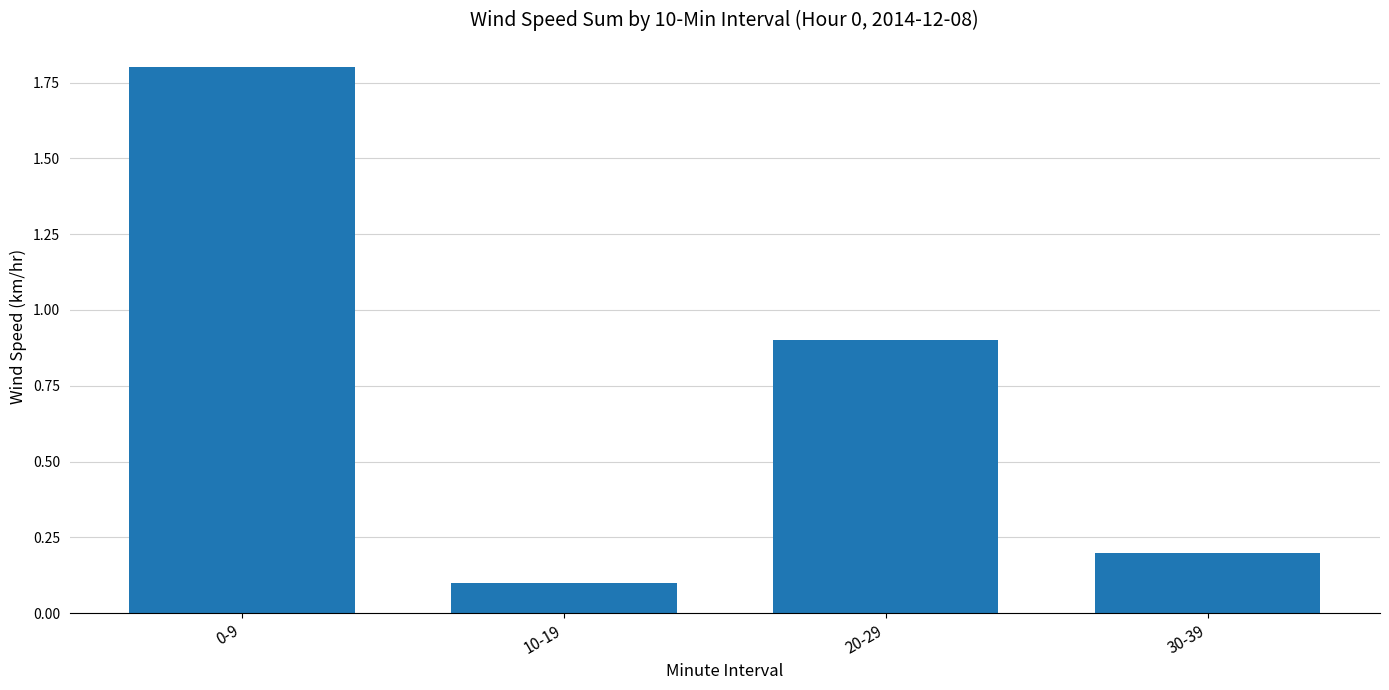

What is the difference between the second highest and second lowest values?

0.7